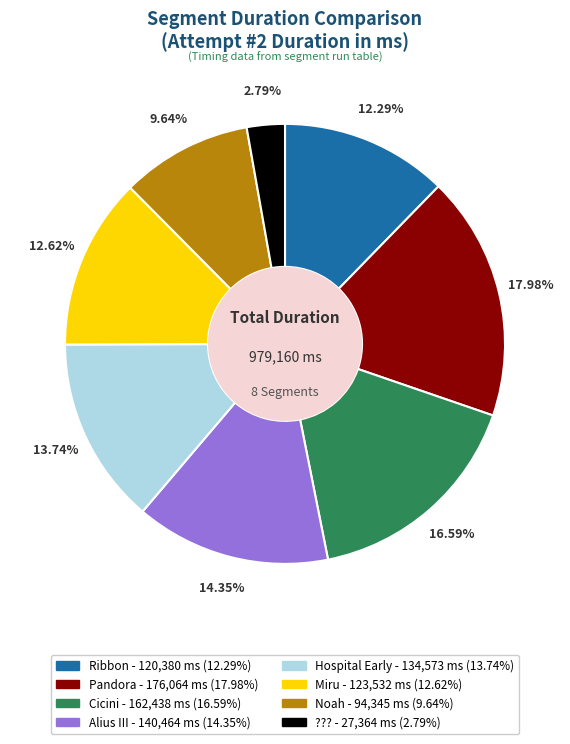

How many segments does this pie chart have?

8